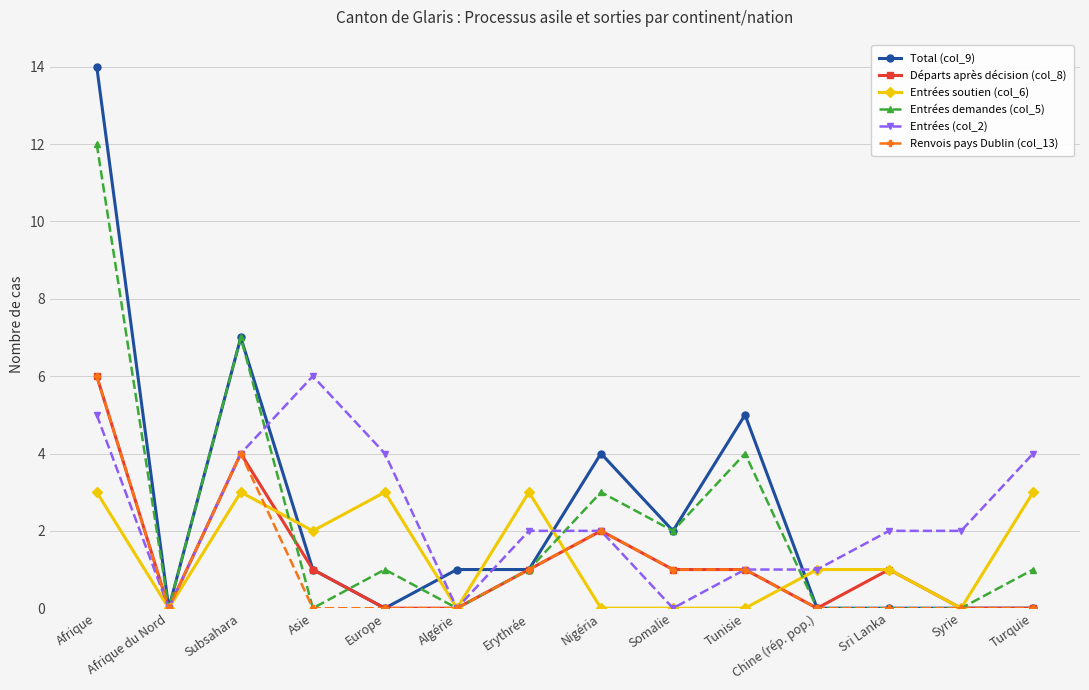

What is the average value of the Entrées (col_2) series?

2